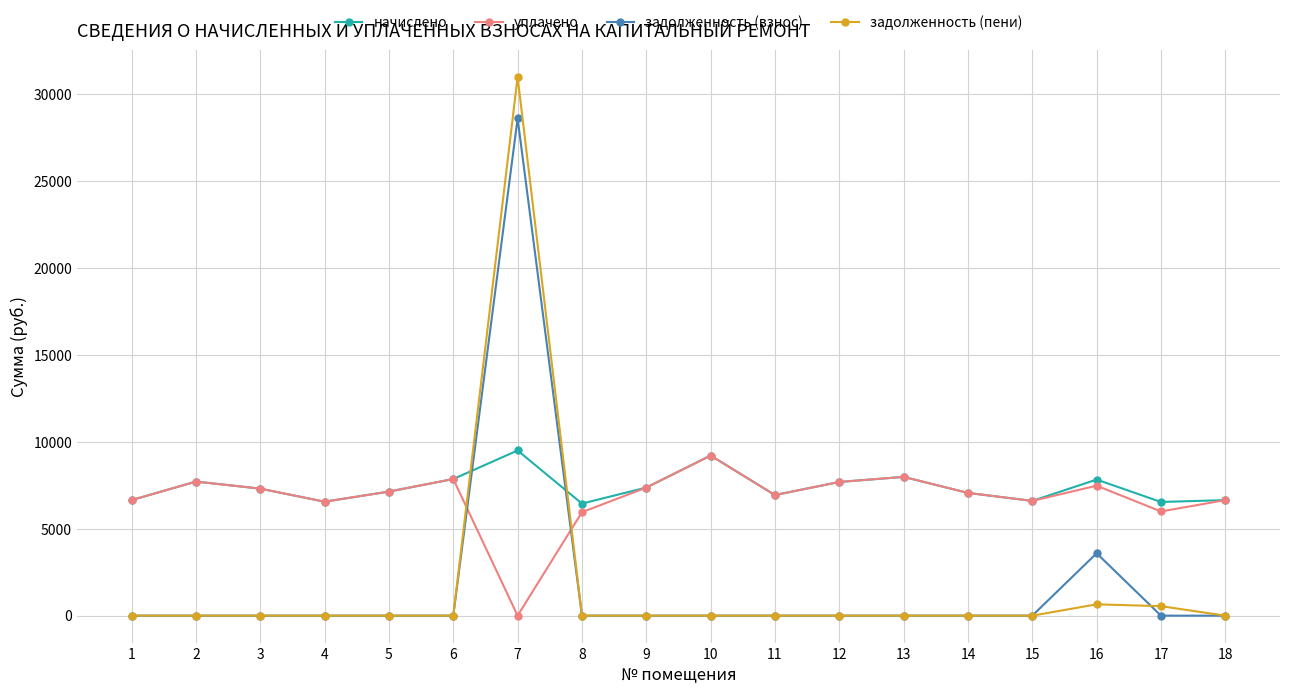

What is the difference between the highest and lowest values at 11?

6942.7